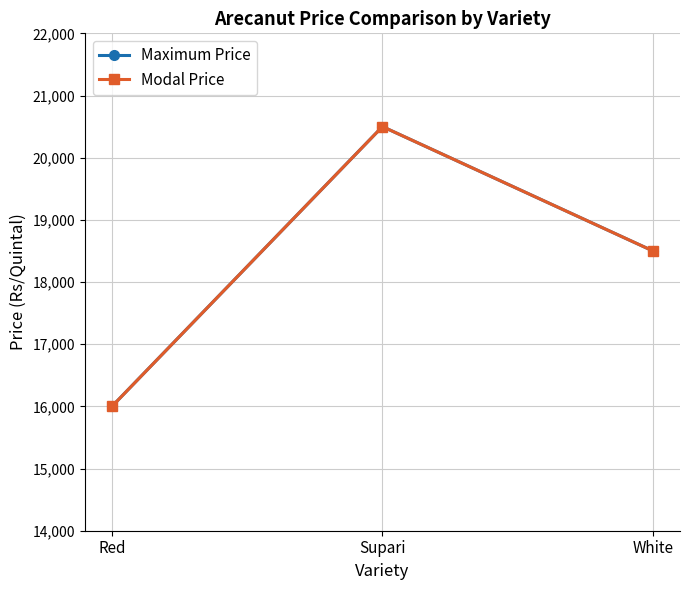

Which series has the largest total across all categories?

Maximum Price